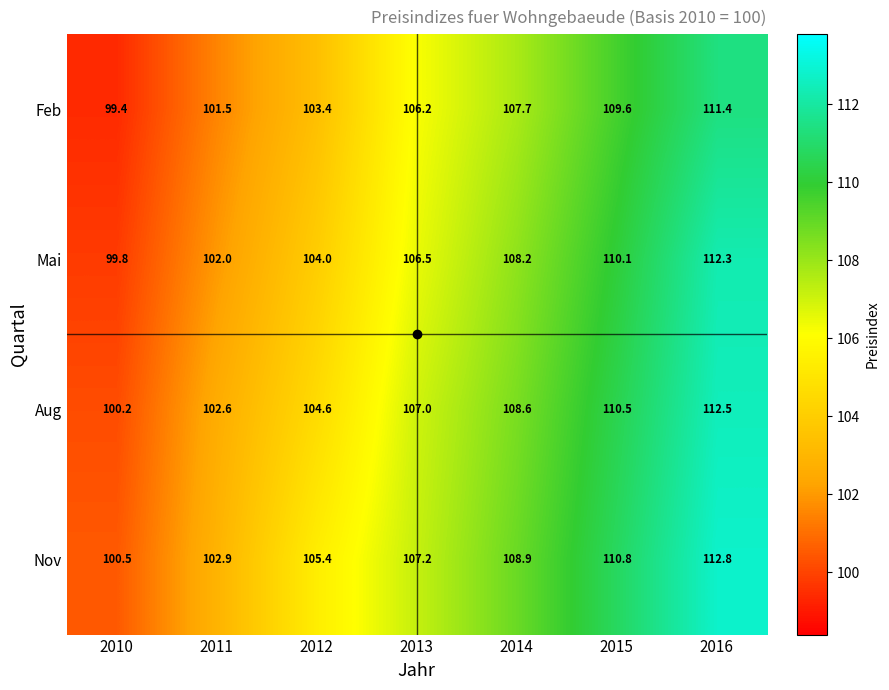

What is the sum of the Feb values at 2013 and 2010?

205.6